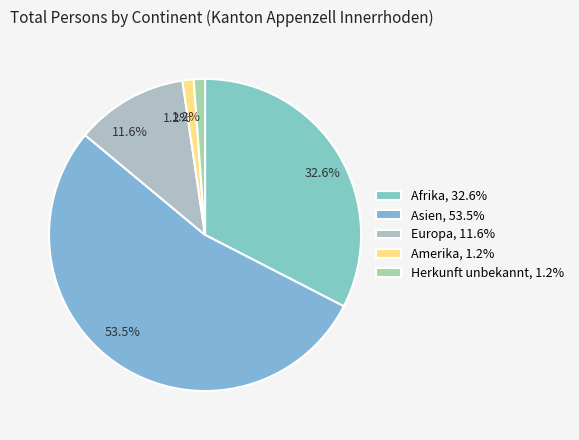

How much of the chart is everything except Europa?

88.4%